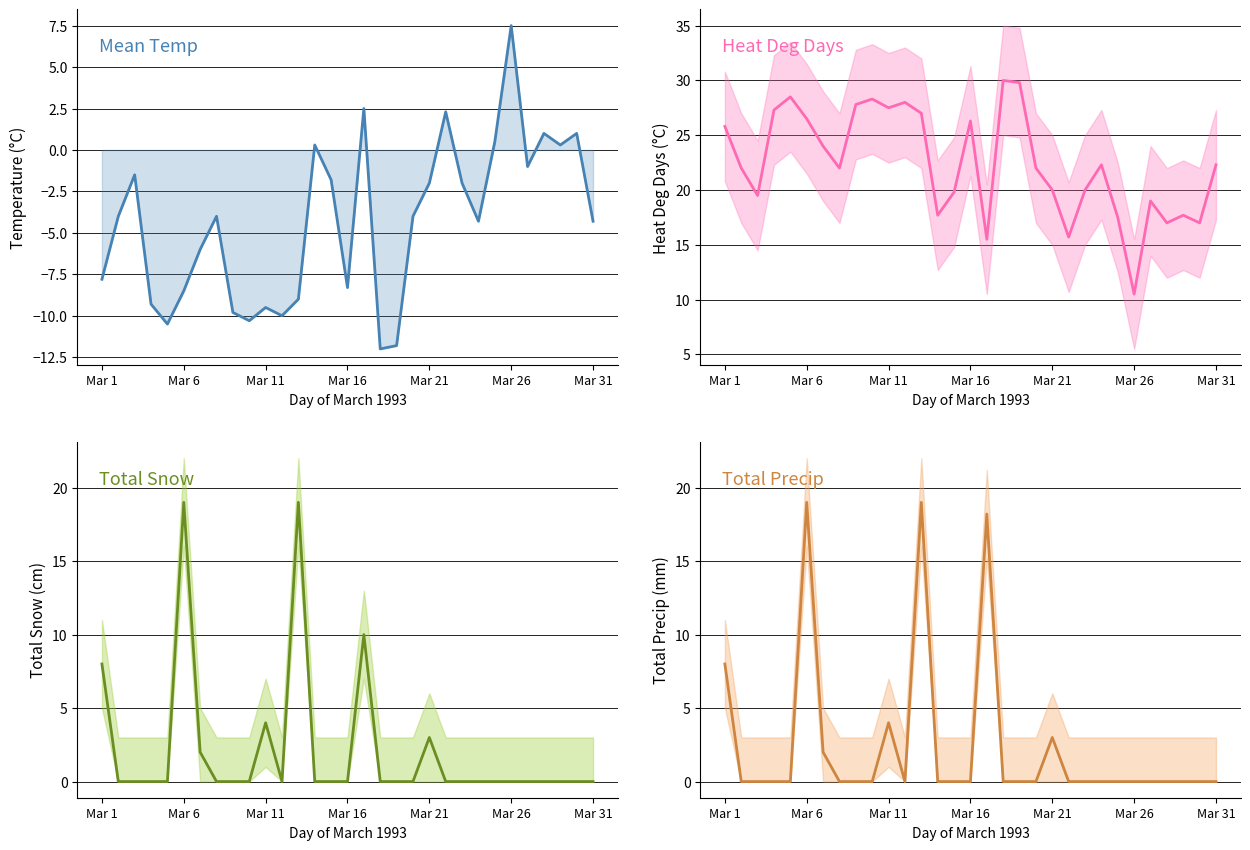

The value of Total Precip (mm) at 26 is 0.0. True or false?

True